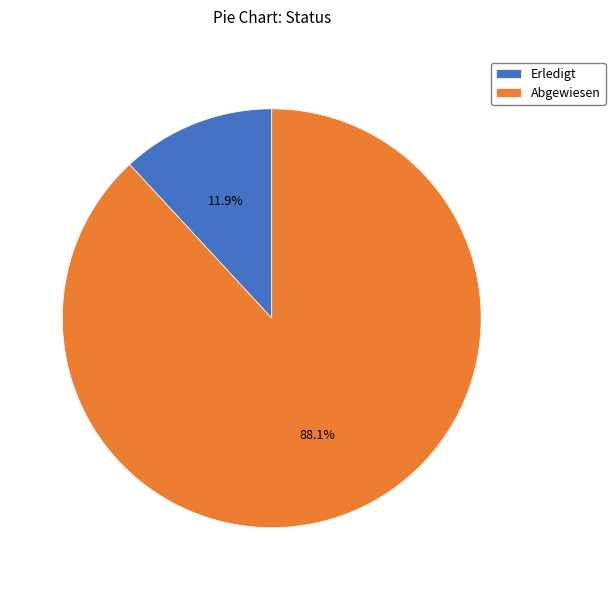

Combined, what portion of the pie is Abgewiesen and Erledigt?

100.0%